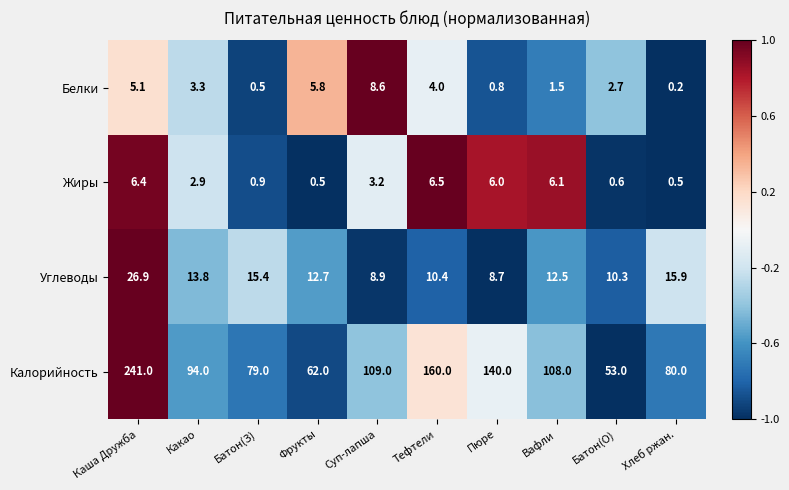

What is the difference between the second highest and minimum values in the Белки series?

5.6